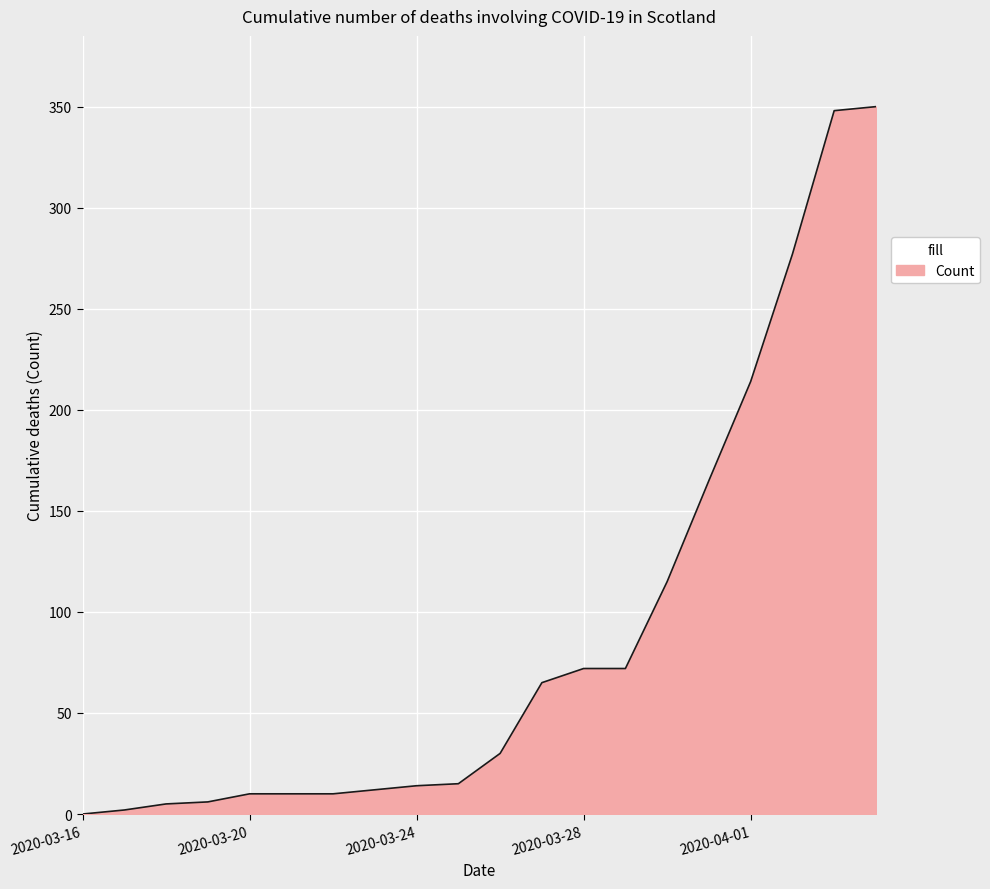

What is the greatest value displayed?

350